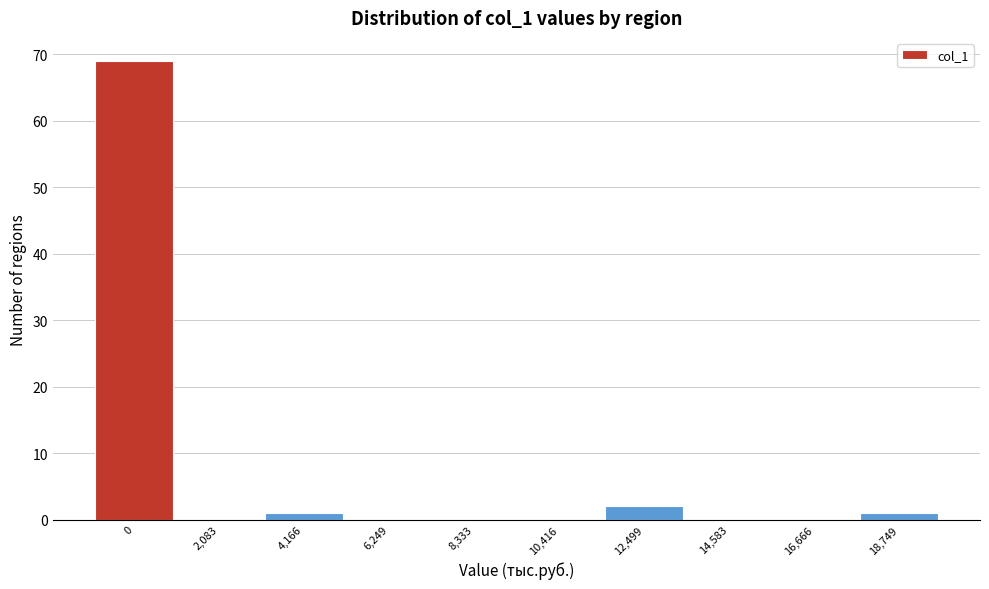

Reading right to left, transcribe all the data shown in this chart.

18,749=1	16,666=0	14,583=0	12,499=2	10,416=0	8,333=0	6,249=0	4,166=1	2,083=0	0=69